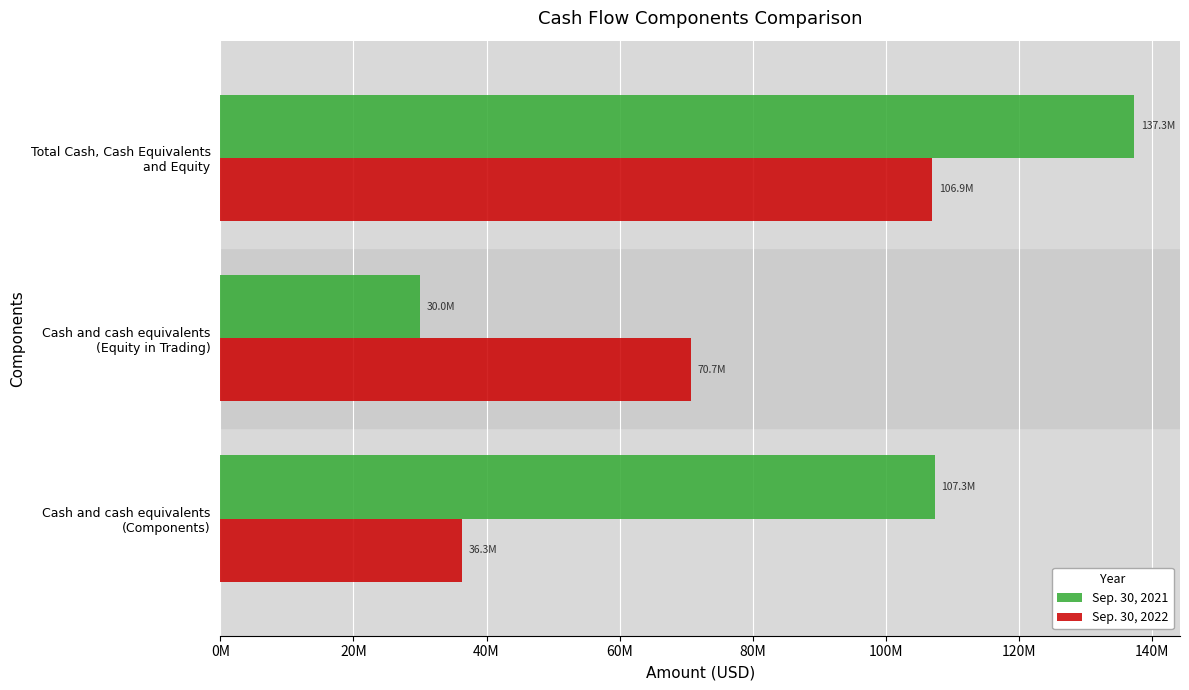

What are all the series names shown in the legend?

Sep. 30, 2021, Sep. 30, 2022